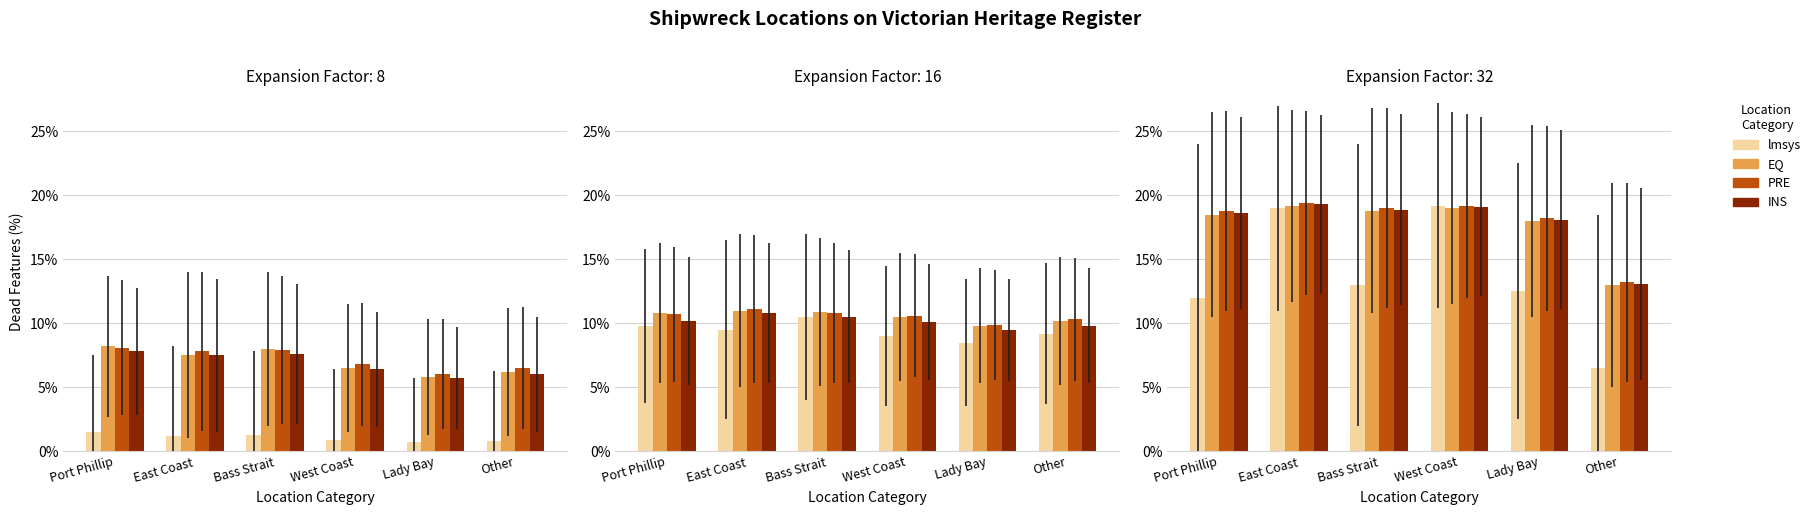

Rank the categories by PRE value from lowest to highest.

Other, Lady Bay, Port Phillip, Bass Strait, West Coast, East Coast